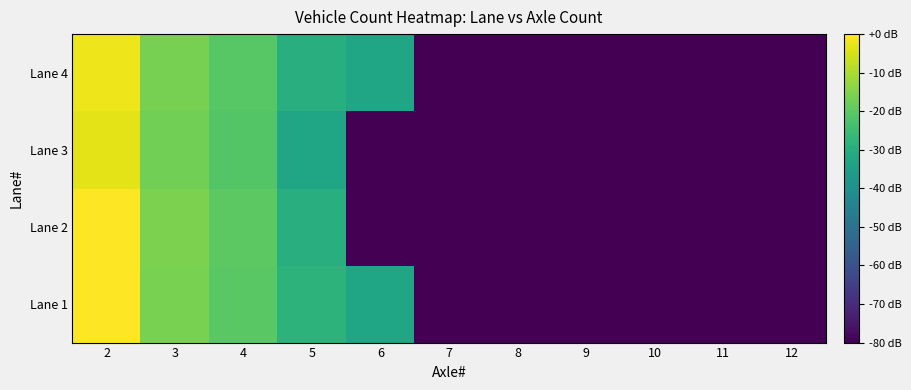

List the series in order of their peak value, highest first.

Lane 1, Lane 2, Lane 4, Lane 3